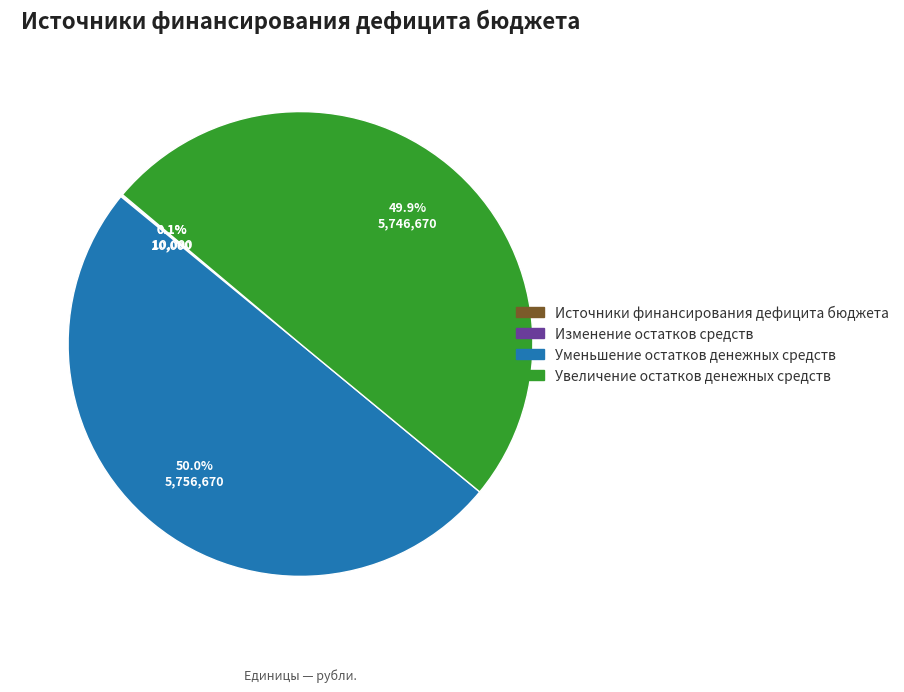

To the nearest percent, what is the difference between the largest and smallest slice percentages?

50%